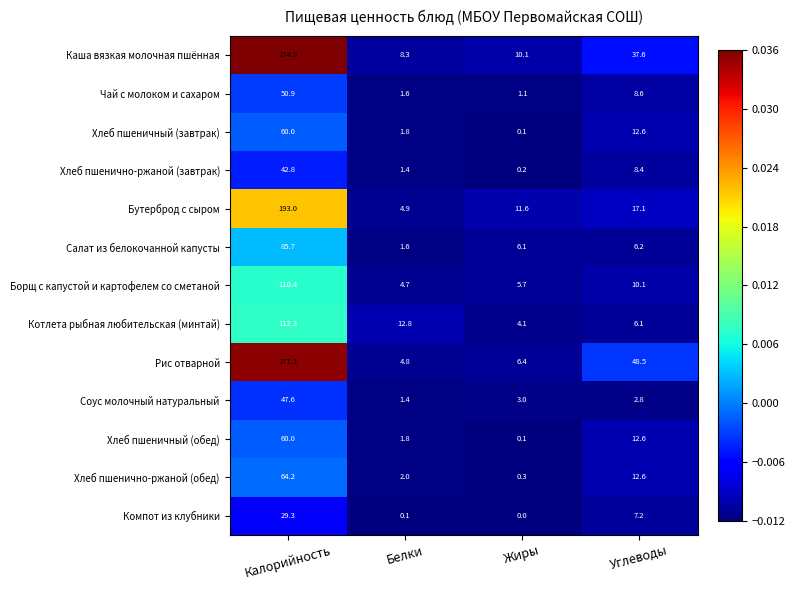

At which label does Хлеб пшенично-ржаной (обед) reach its minimum?

Жиры